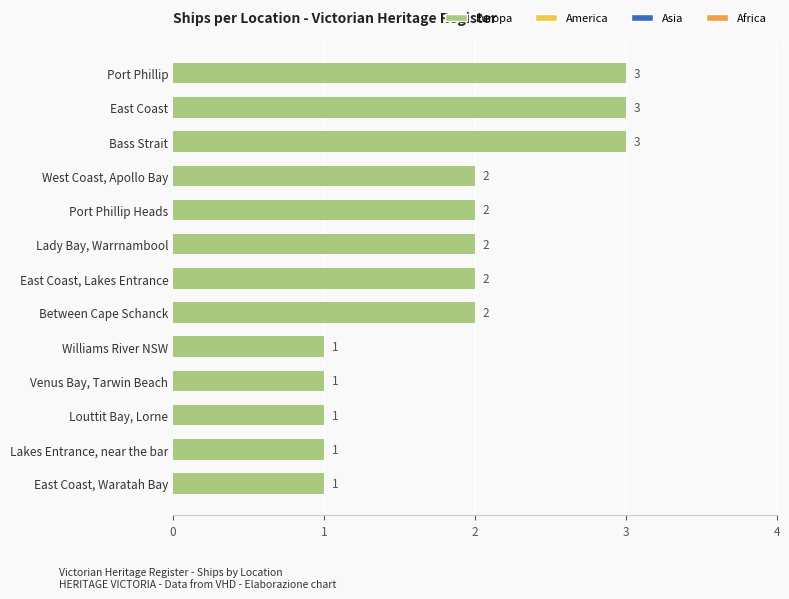

What is the greatest value displayed?

3